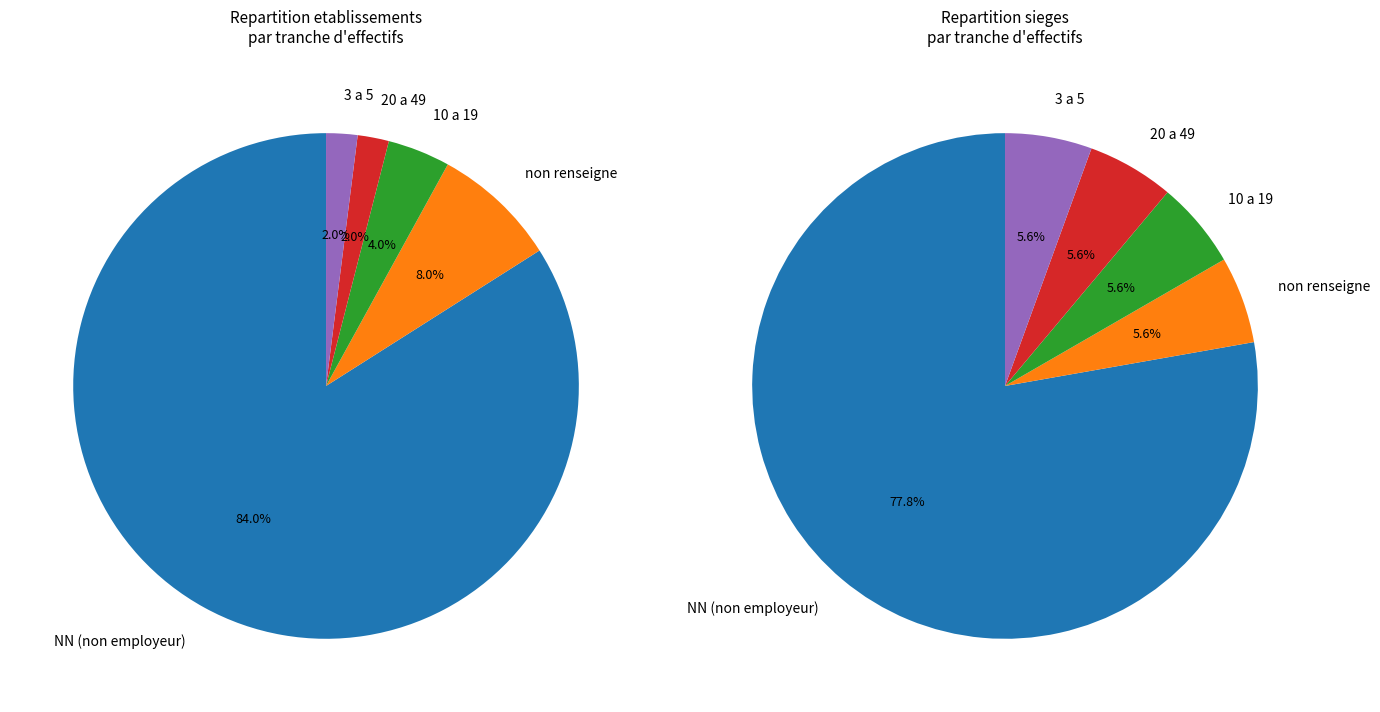

Does 51 account for over 50% of the chart?

No